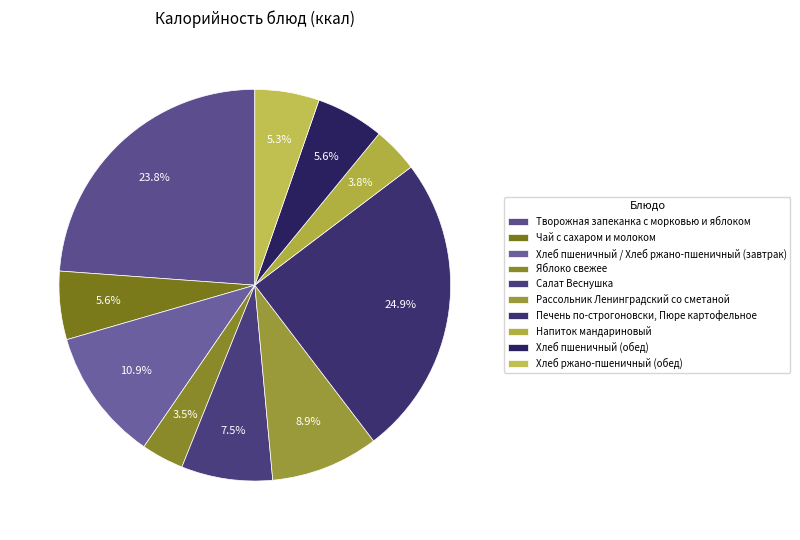

How much of the chart is everything except Печень по-строгоновски, Пюре картофельное?

75.1%